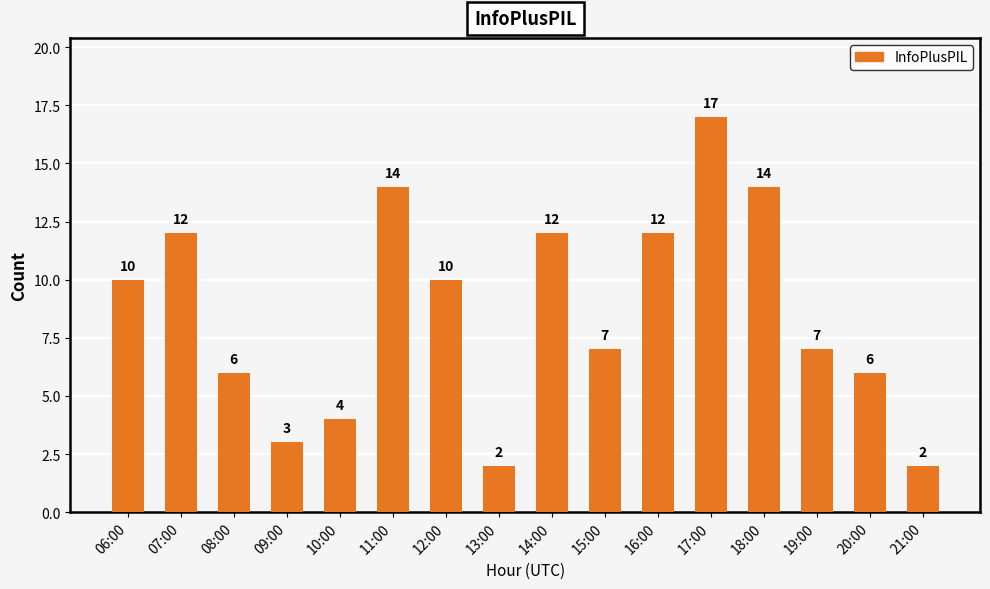

What position from the right is 12:00?

10